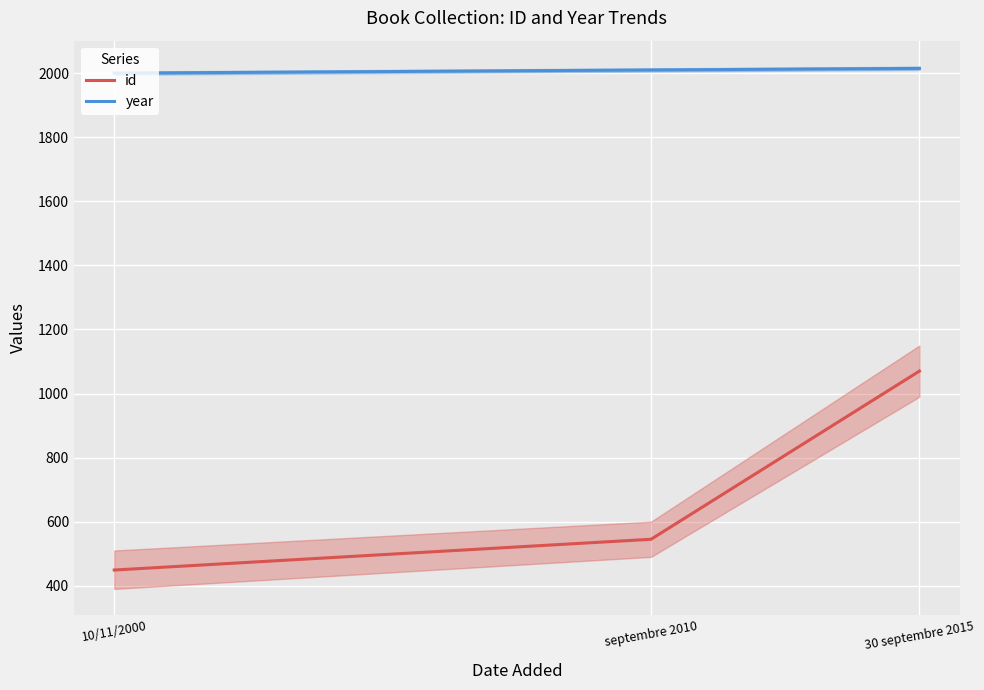

At how many categories does at least one series exceed 715?

3